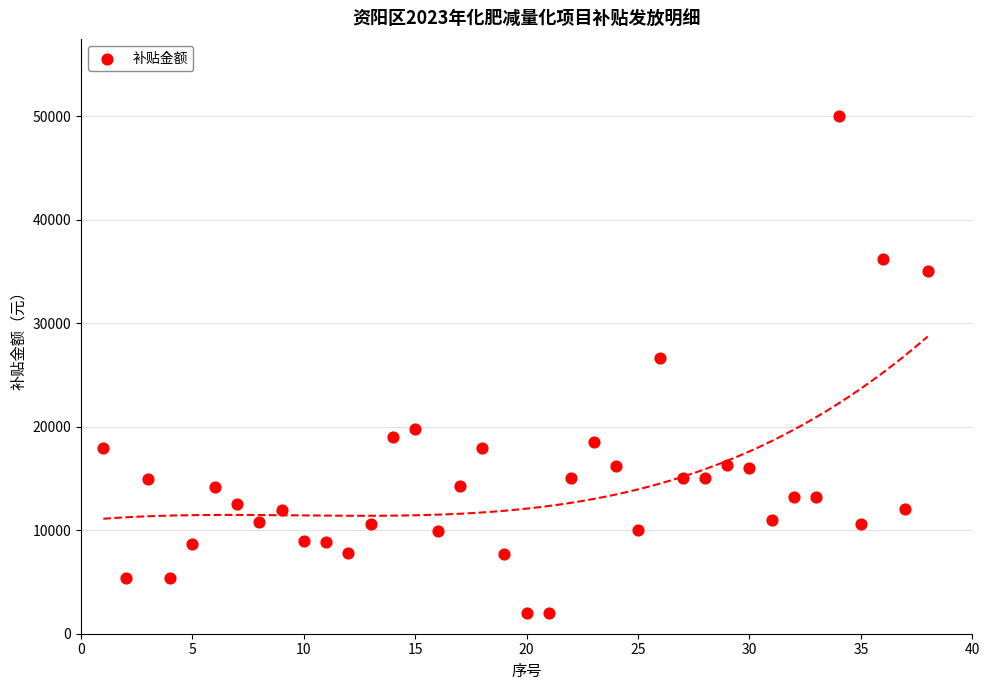

What is the range of X values (max minus min)?

37